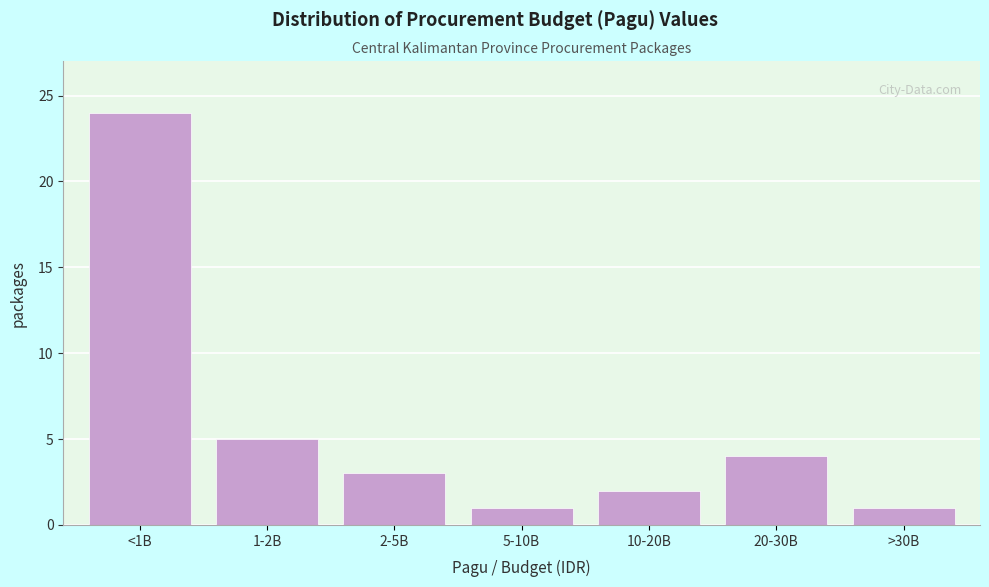

Reading right to left, extract all data points from this chart.

1	4	2	1	3	5	24